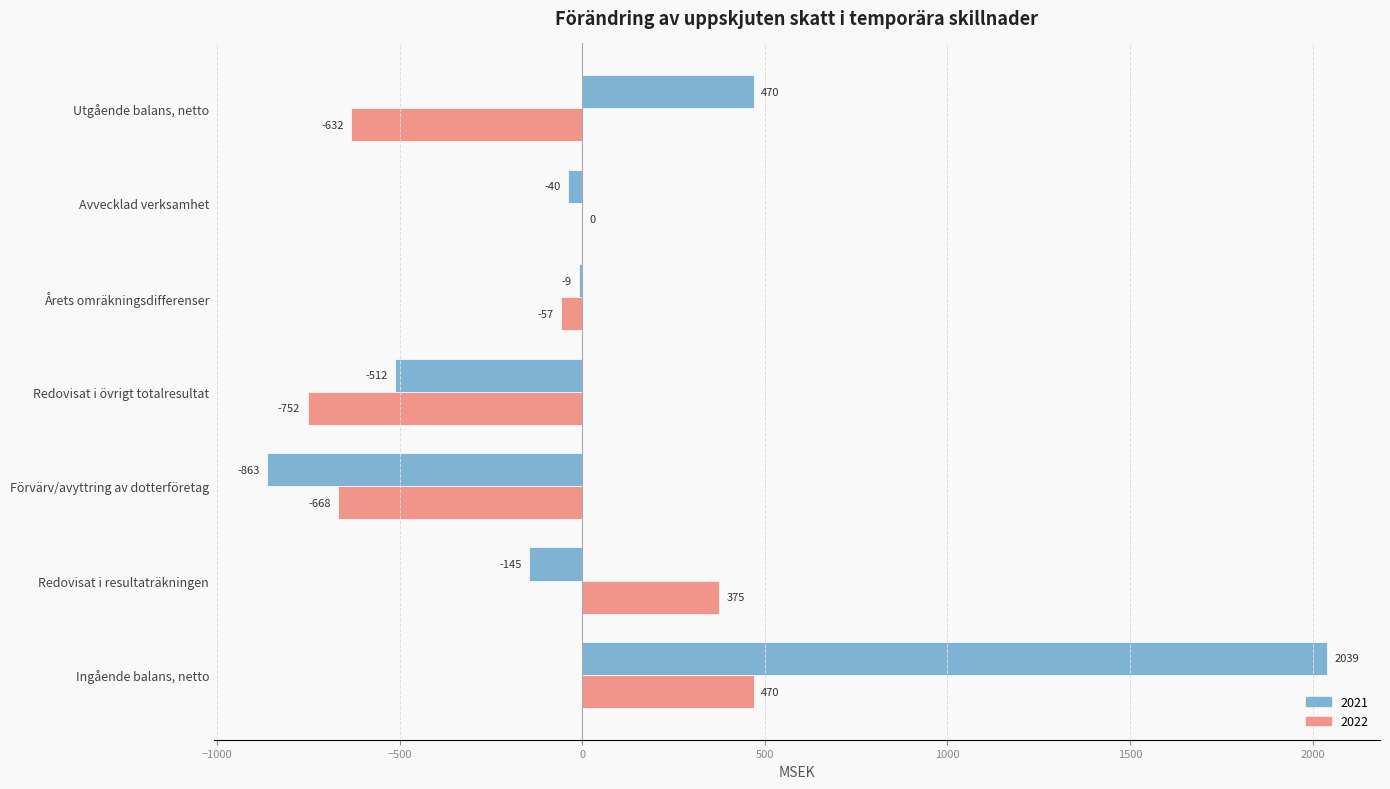

Which series has the widest spread of values?

2021